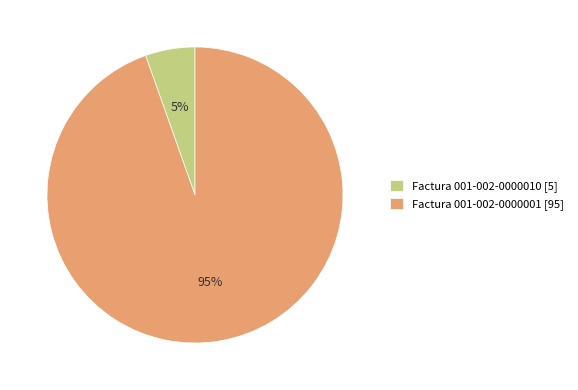

To the nearest percent, what is the average slice percentage?

50%